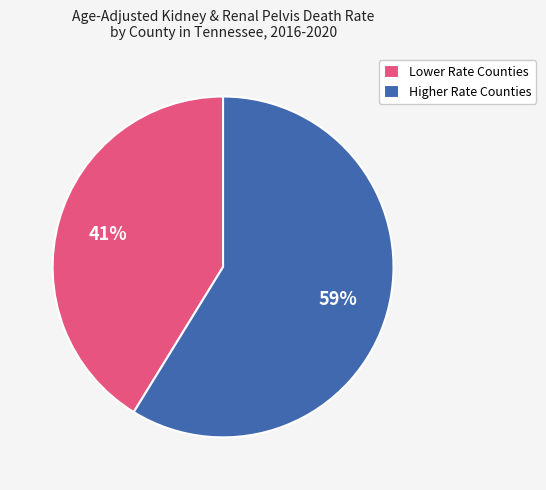

Count the number of slices in the pie.

2